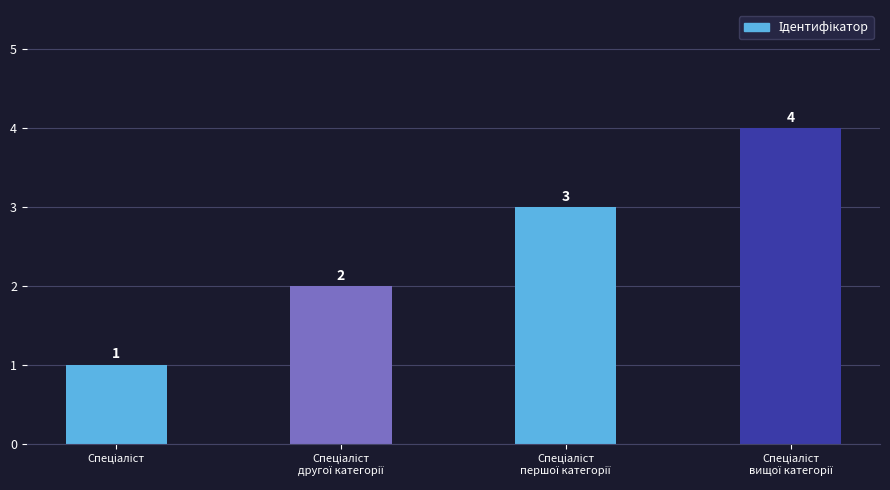

What is the value of the 3rd bar from the left?

3